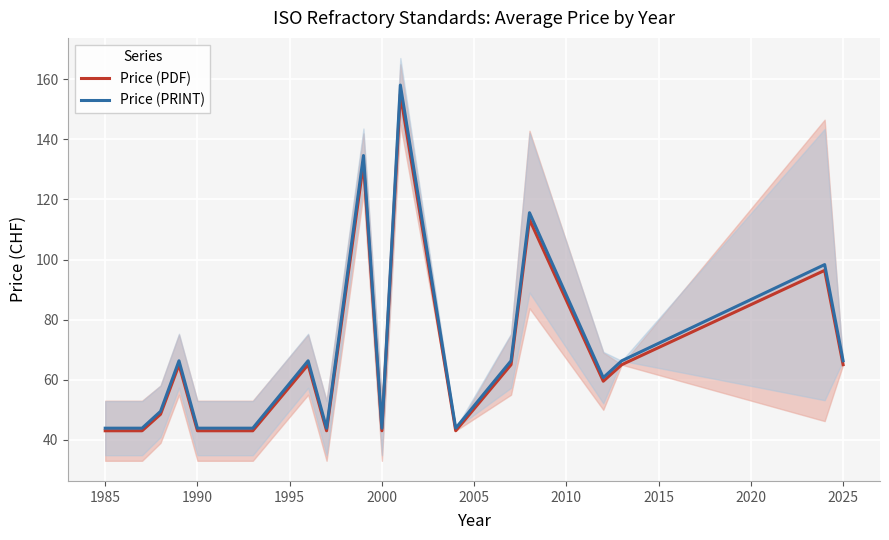

What is the lowest value of the Price (PDF) series?

43.0